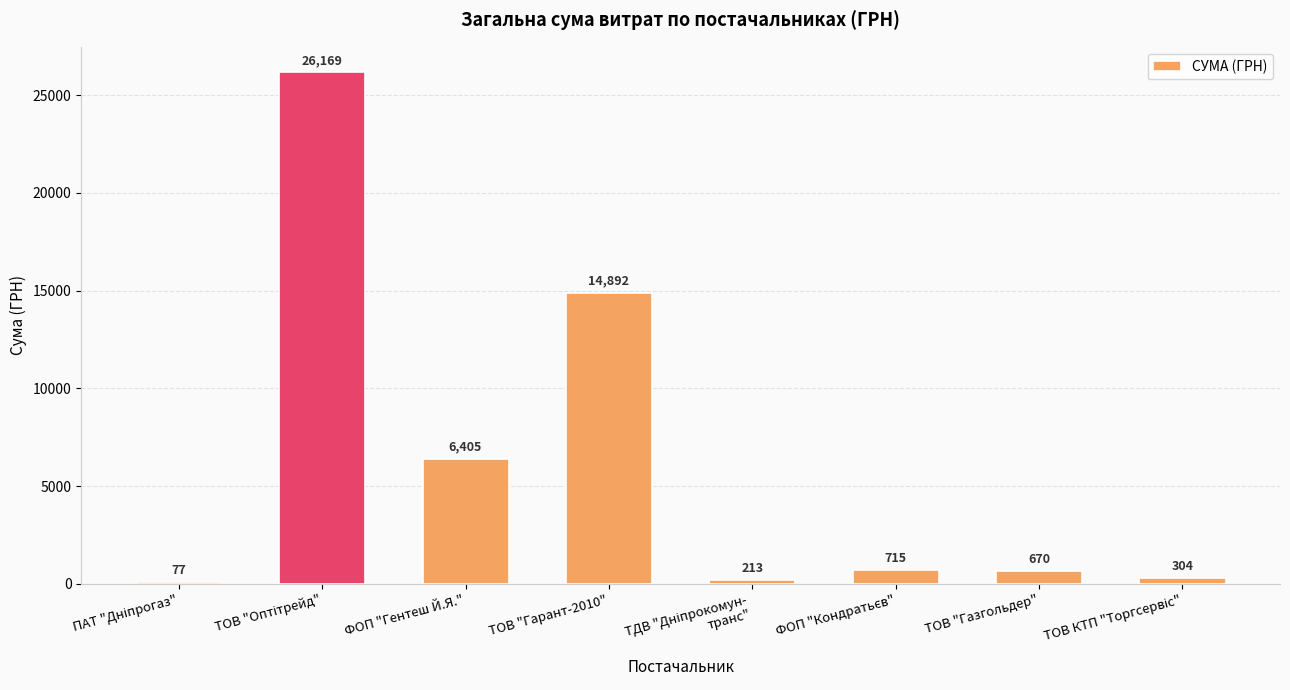

What is the sum of all values?

49445.0